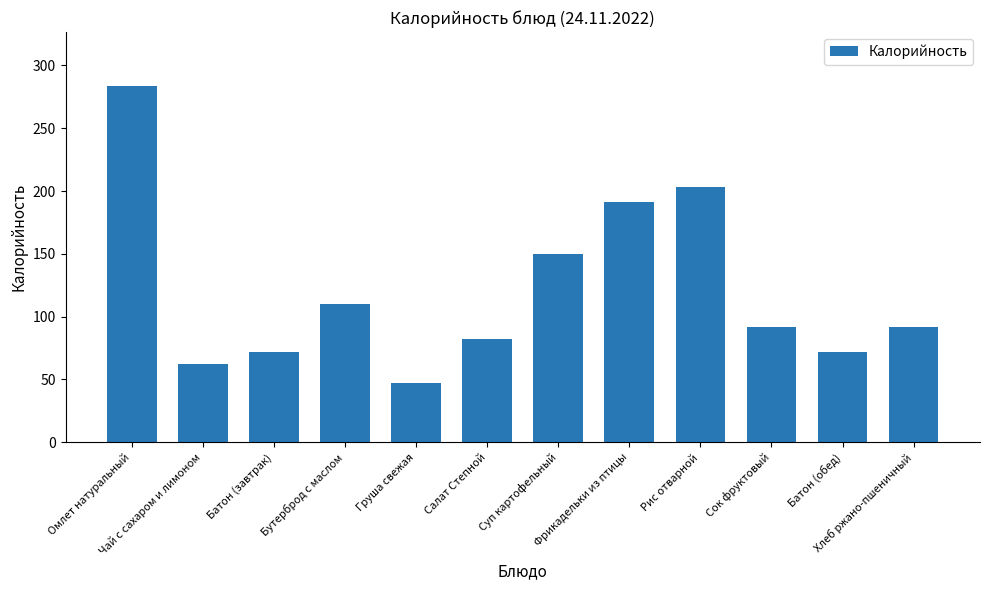

Where does the data first go above 92?

Омлет натуральный